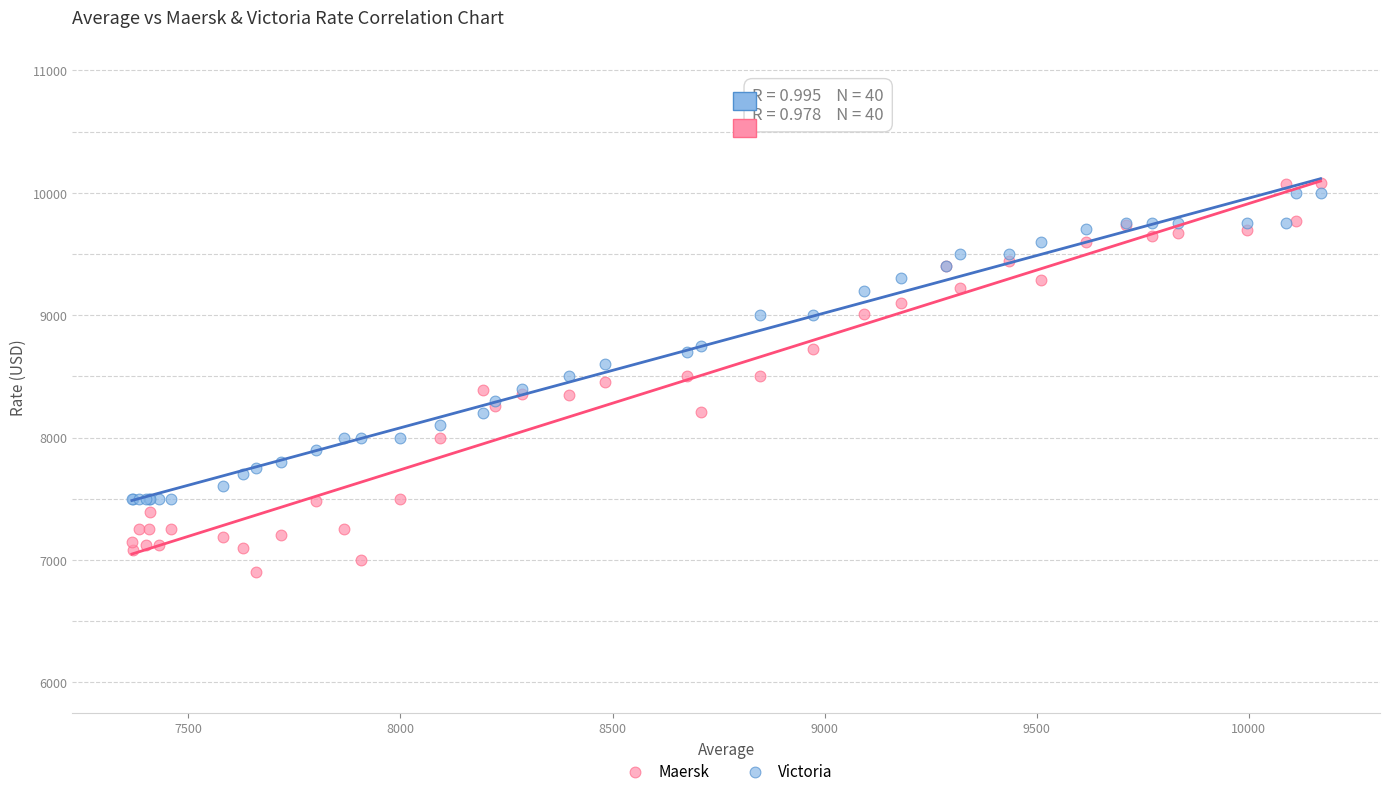

Which series contains the lowest Y value?

Maersk